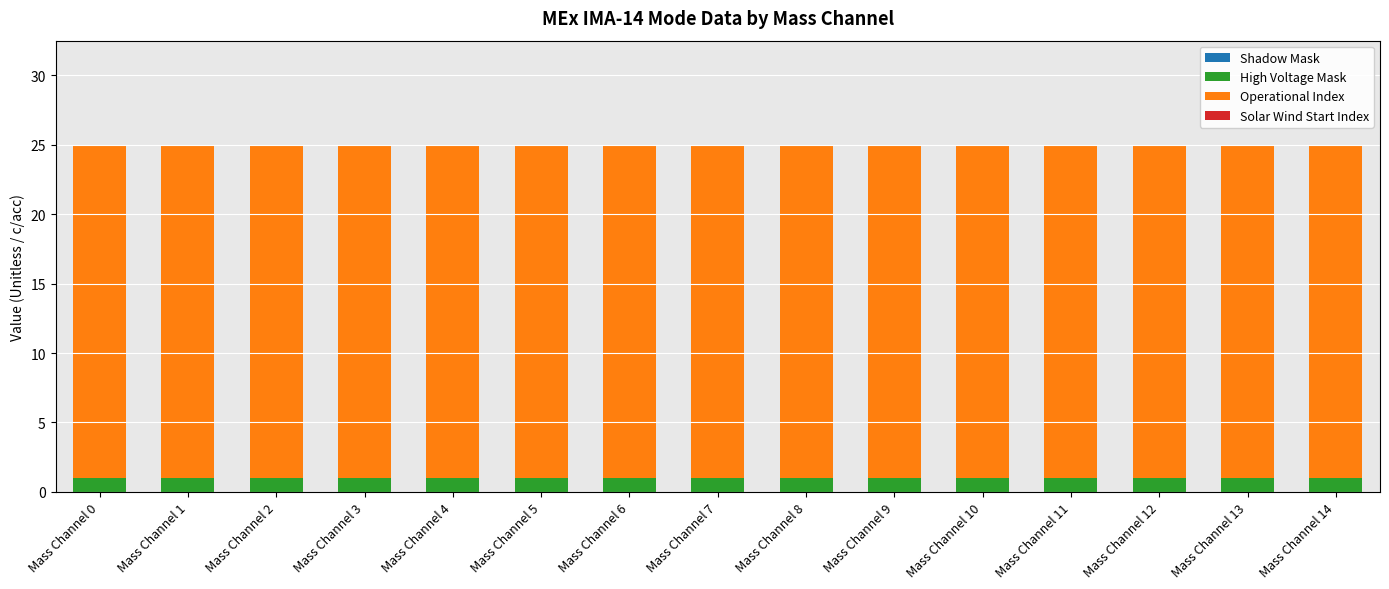

What is the total value across all series at Mass Channel 14?

25